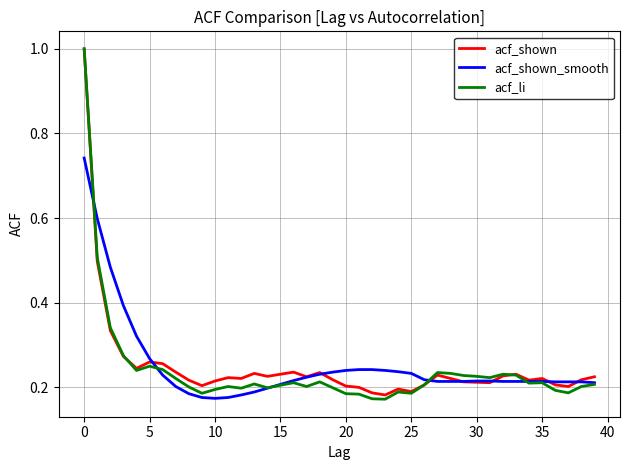

What is the maximum value for acf_shown?

1.0